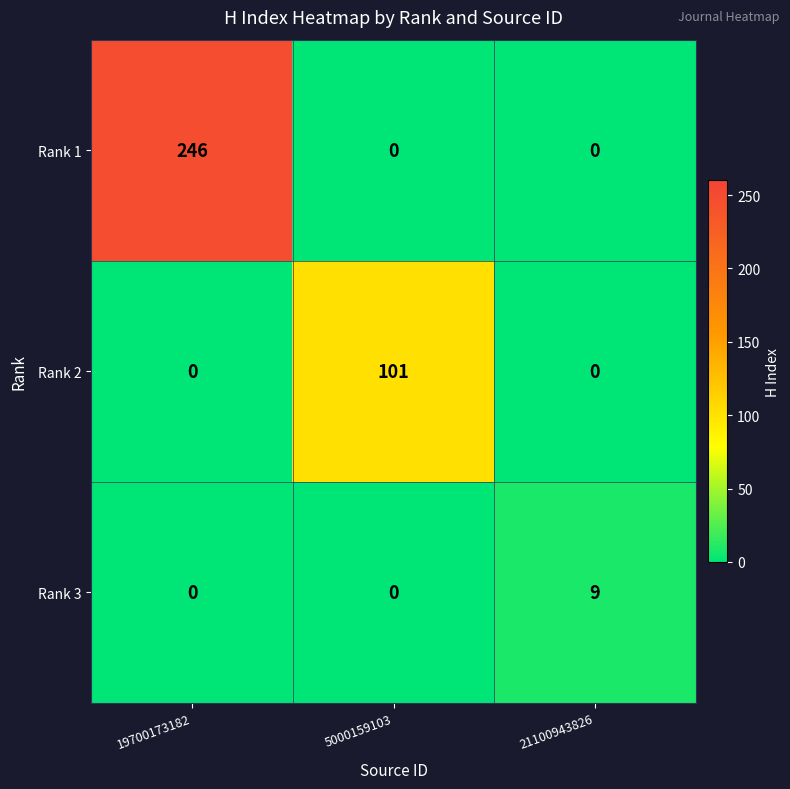

What is the average value of the Rank 2 series?

34